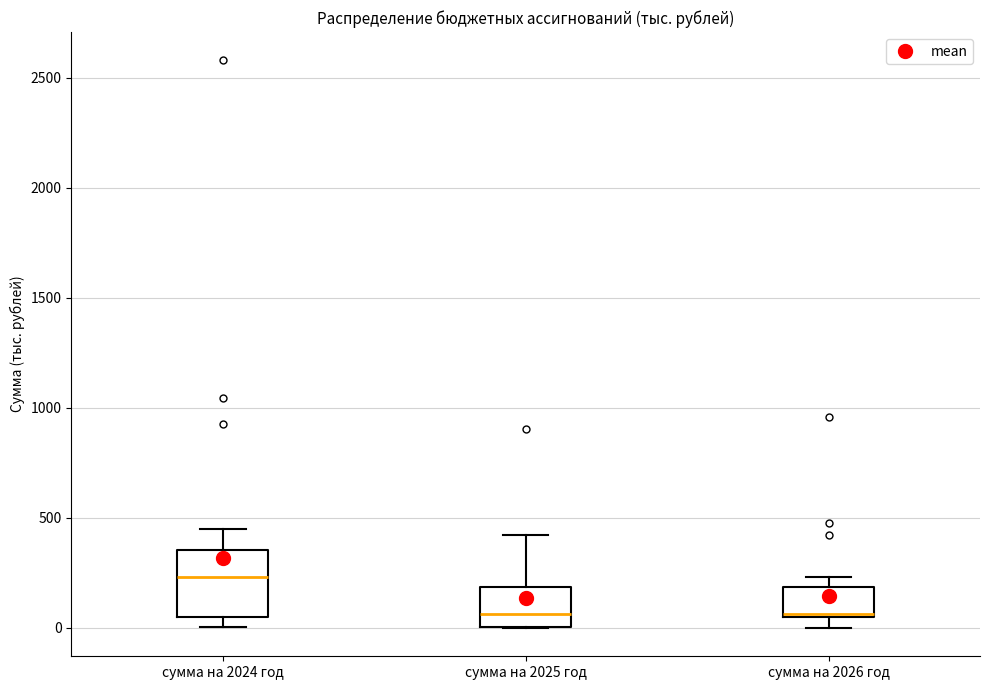

Reading left to right, transcribe this box plot: for each box, give where its median line is, the range the box spans, and where its two whiskers end, as read against the y-axis. The values are not printed on the chart, so give them approximately, as read against the axis.

сумма на 2024 год: median 250, box 50 to 350, whiskers 0 to 450
сумма на 2025 год: median 50, box 0 to 200, whiskers 0 to 400
сумма на 2026 год: median 50 (drawn on the box's lower edge), box 50 to 200, whiskers 0 to 250